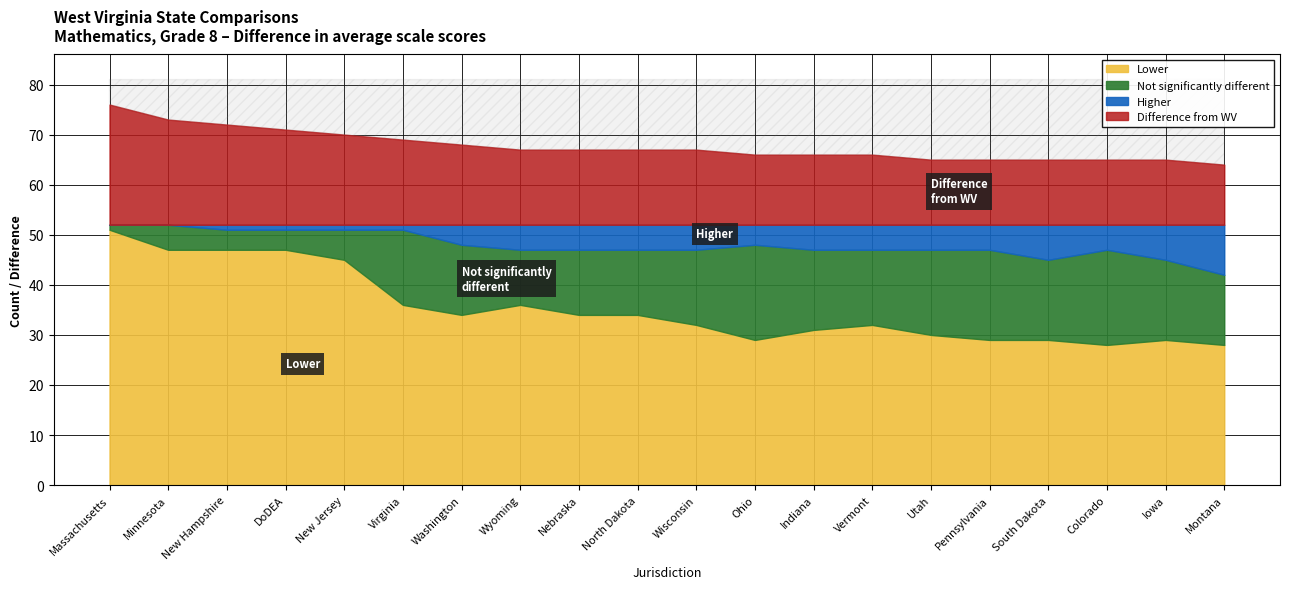

What is the total value across all series at Iowa?

65